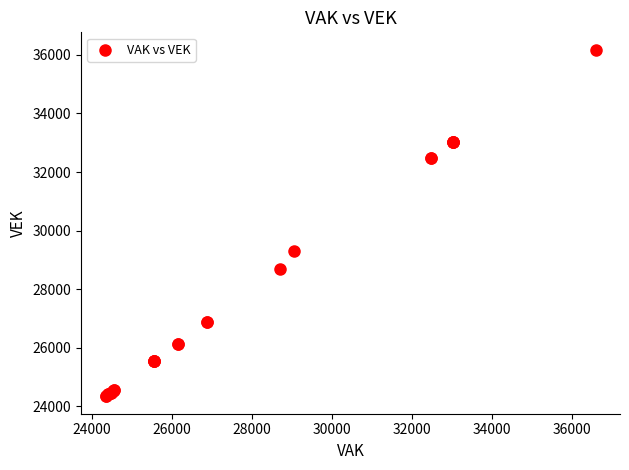

What Y value in the scatter plot is closest to 30260?

29315